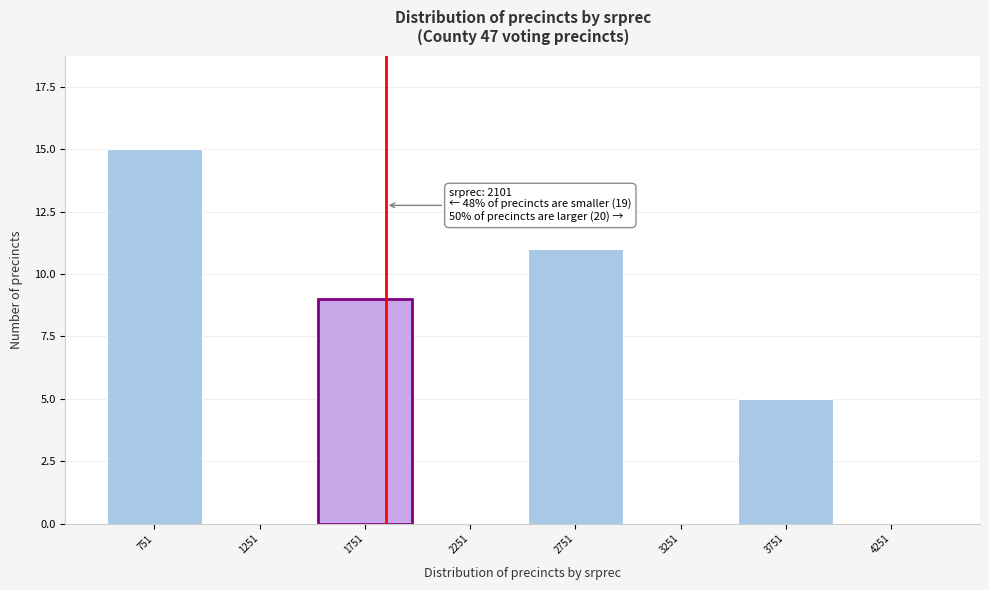

Reading left to right, transcribe all the data shown in this chart.

751=15	1251=0	1751=9	2251=0	2751=11	3251=0	3751=5	4251=0